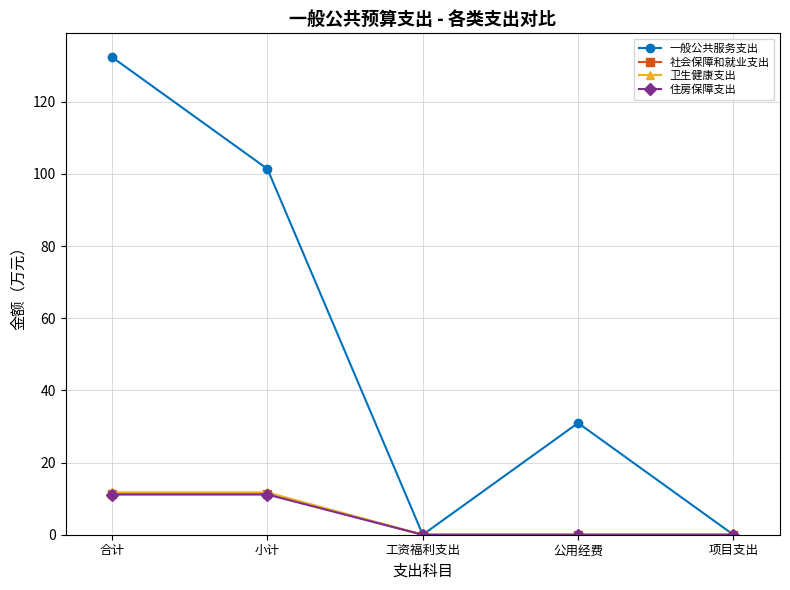

The value of 一般公共服务支出 at 小计 is 101.4. True or false?

True